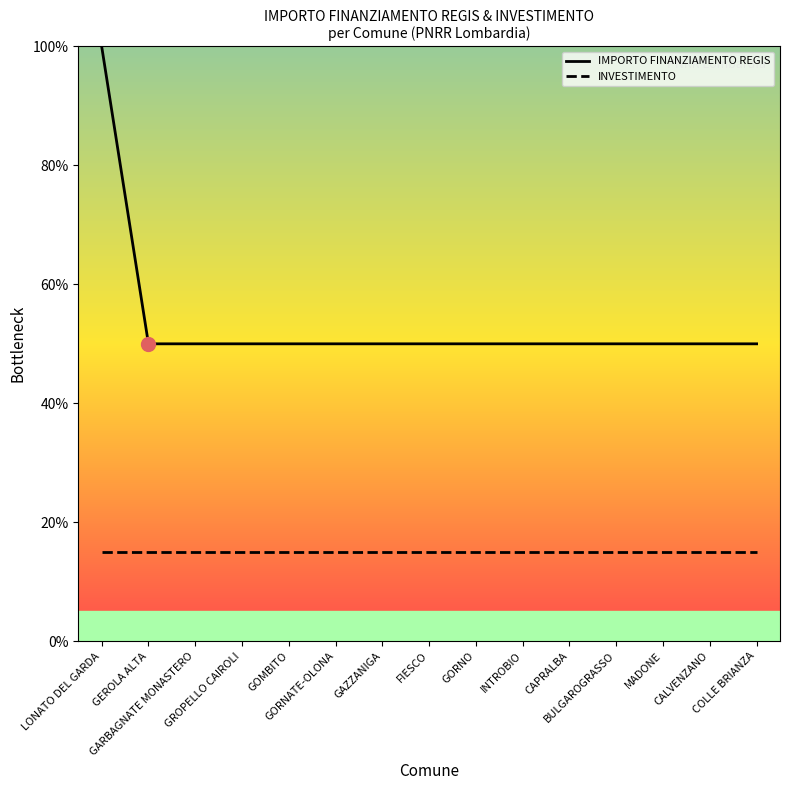

At which category is the sum across all series the highest?

LONATO DEL GARDA